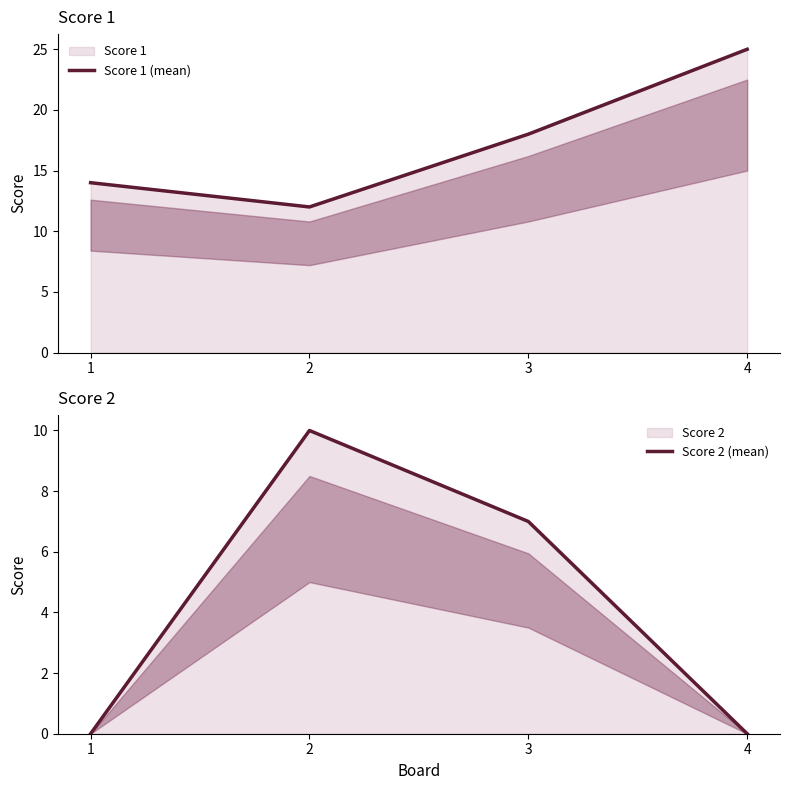

What is the difference between the Score 2 (mean) values at 3 and 1?

7